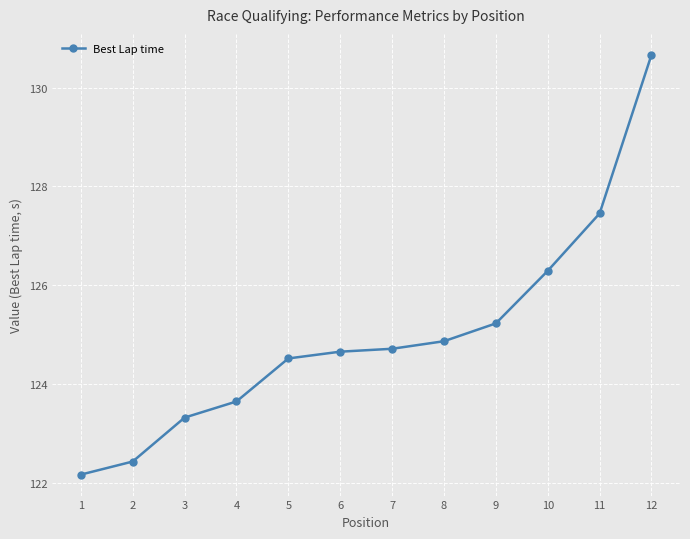

The value at 11 is 127.5. True or false?

True